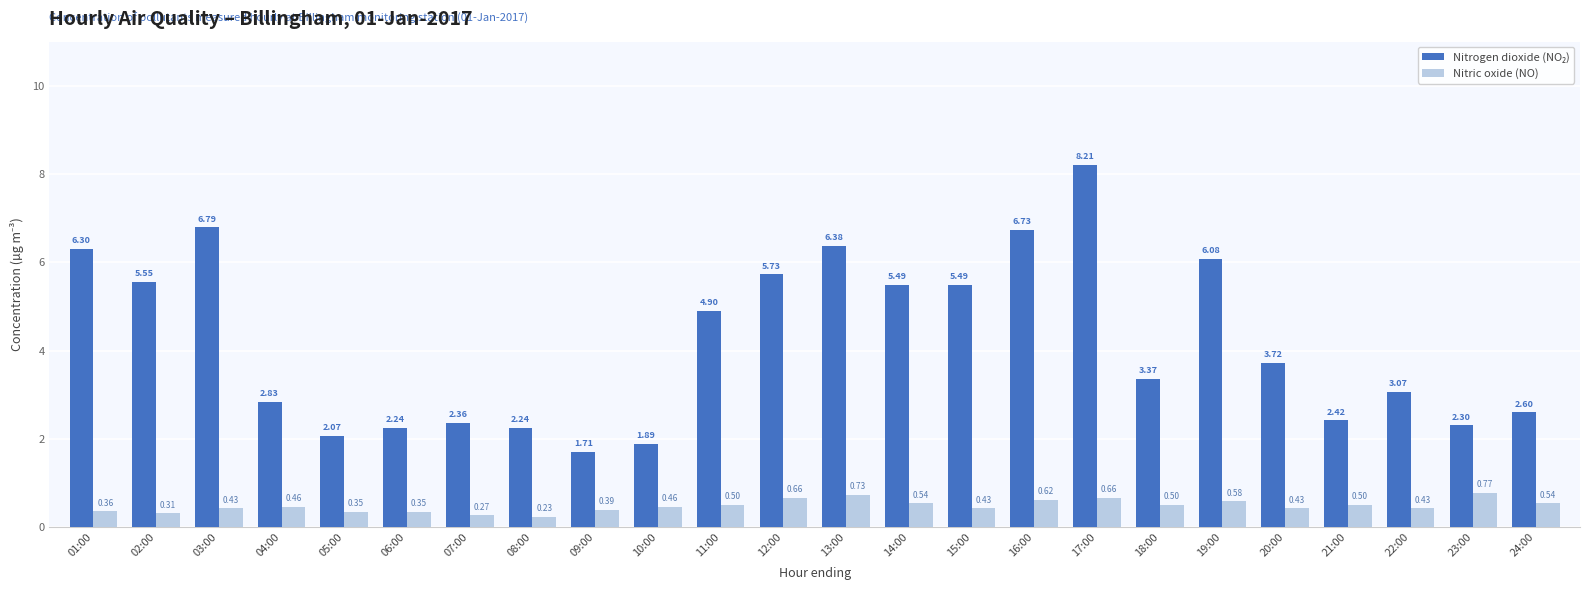

At how many categories does at least one series exceed 6?

6